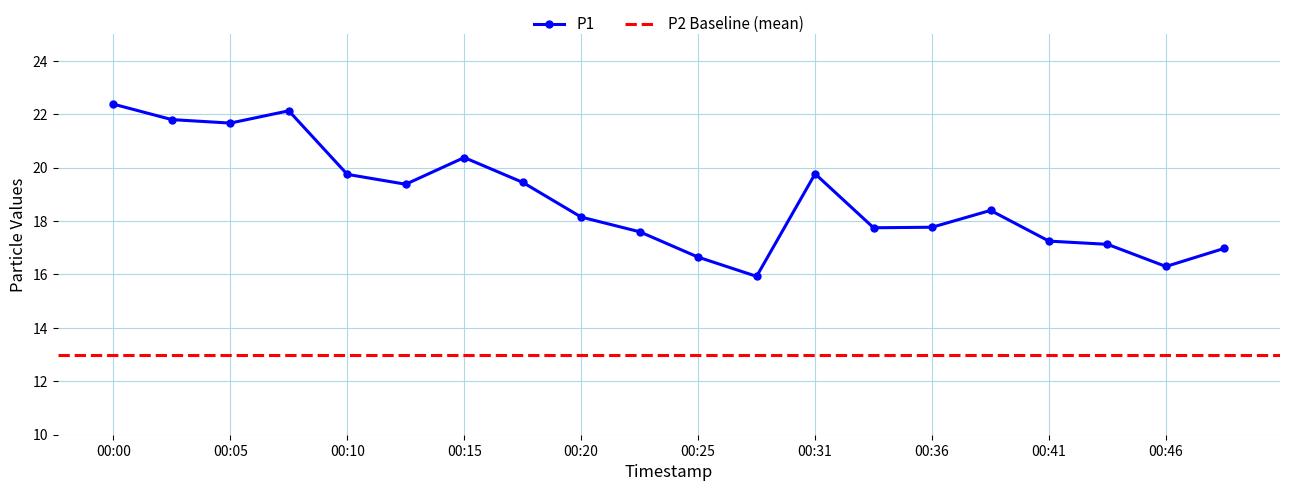

The value at 00:05 is 5.6. True or false?

False